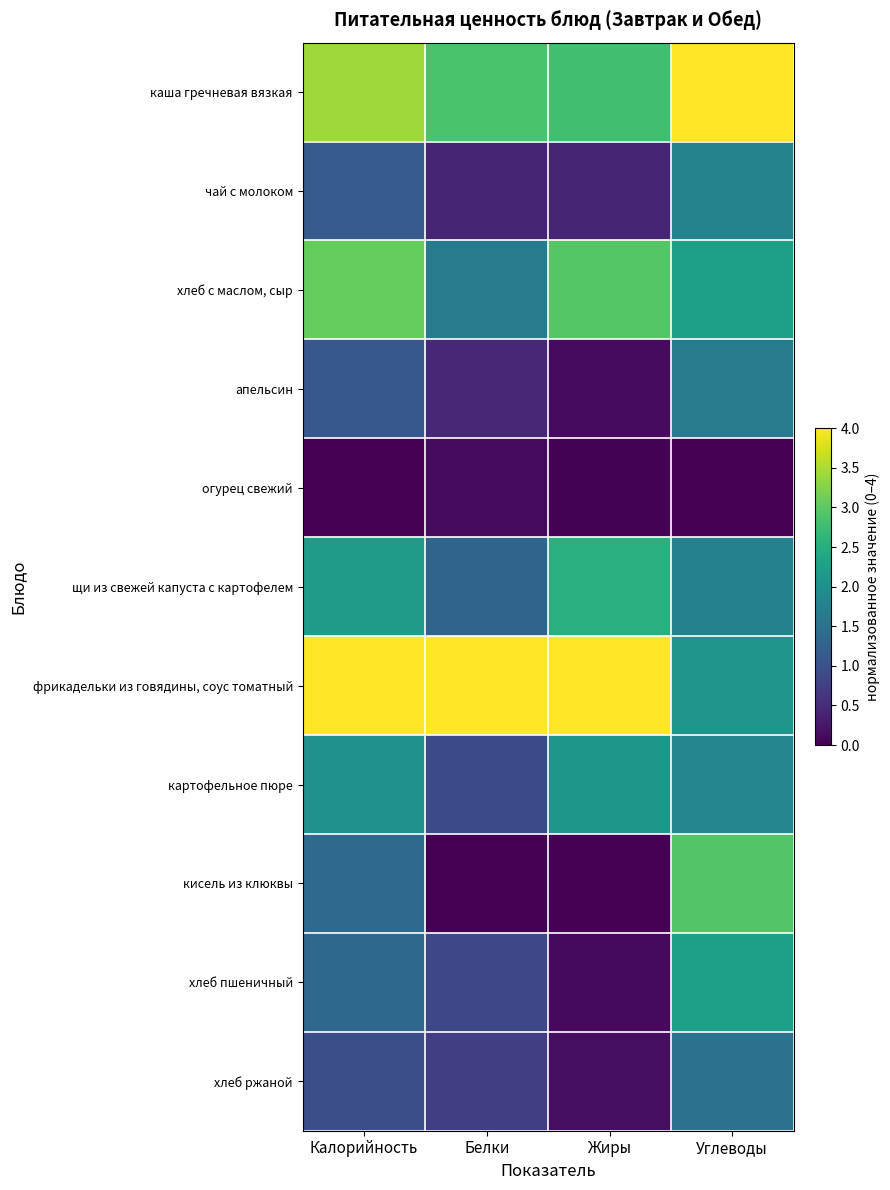

What is the spread (max minus min) of values at Калорийность?

4.0